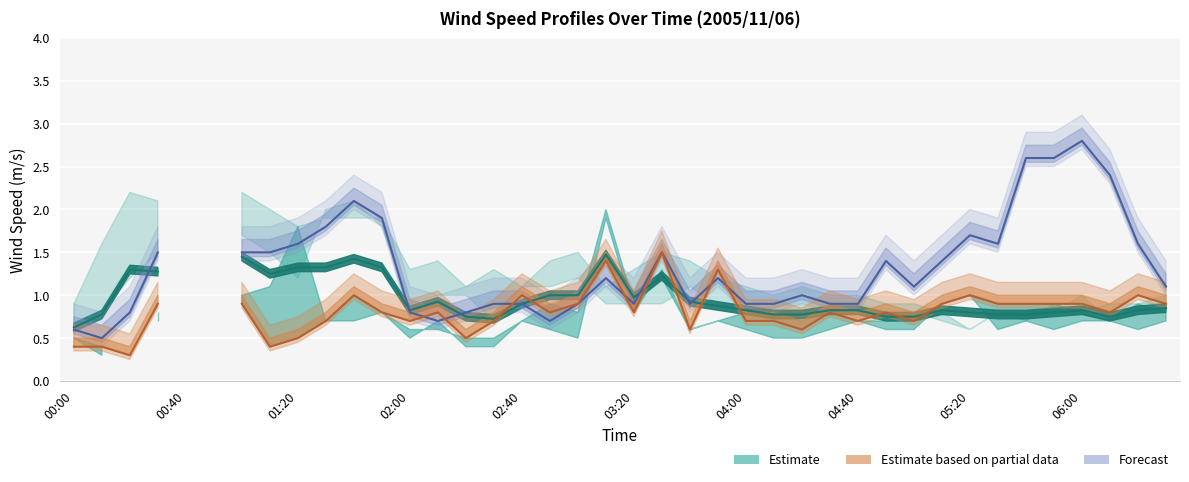

The value of Partial estimate (orange) at 04:00 is 0.9. True or false?

True